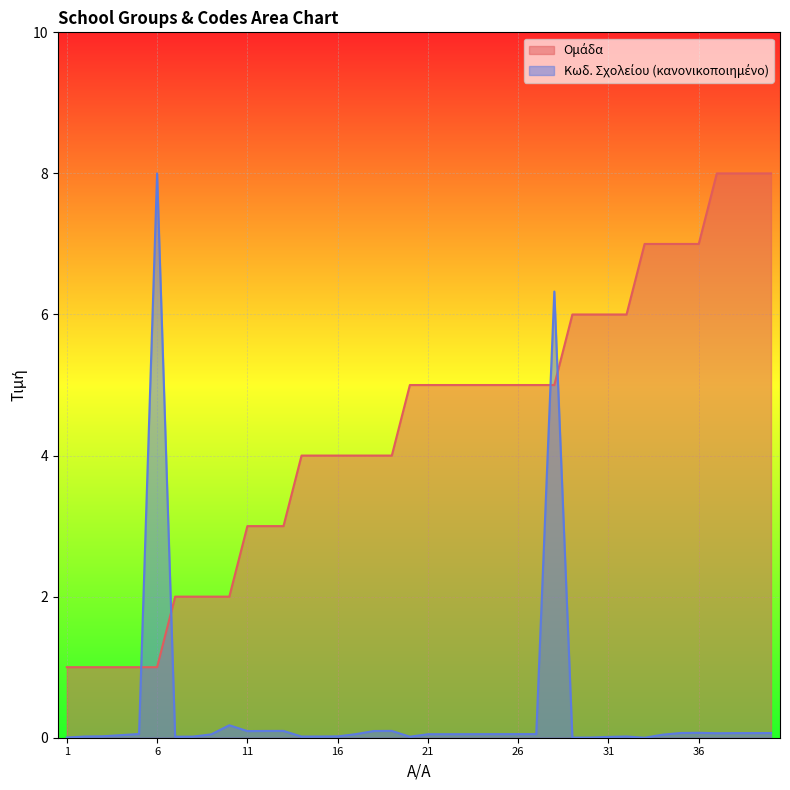

What is the highest value of the Ομάδα series?

8.0